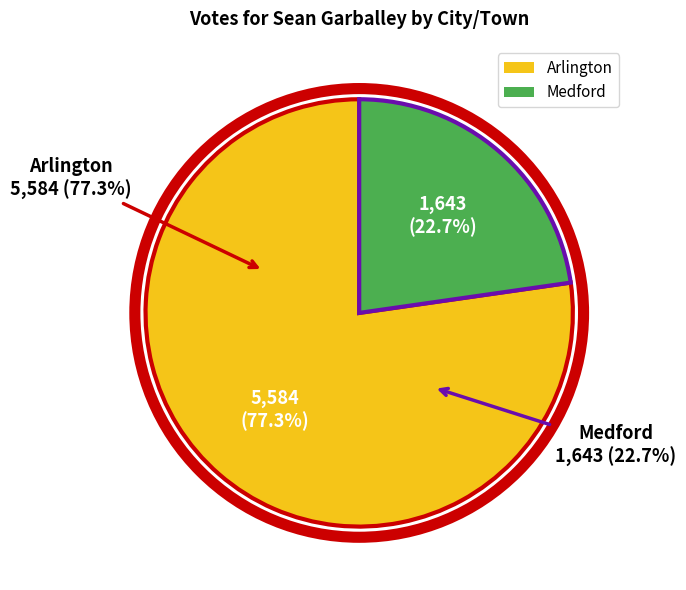

How many slices are in this pie chart?

2